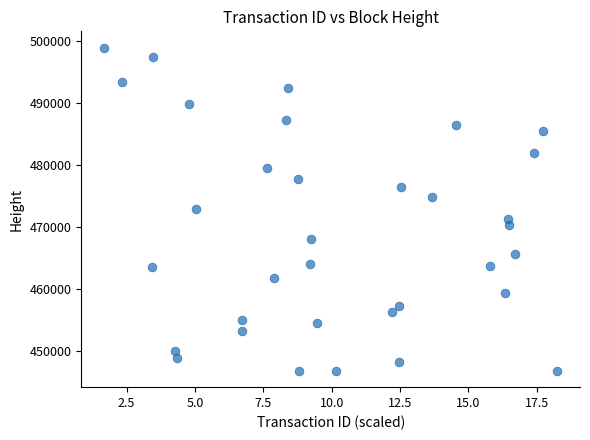

What is the range of Y values (max minus min)?

52195